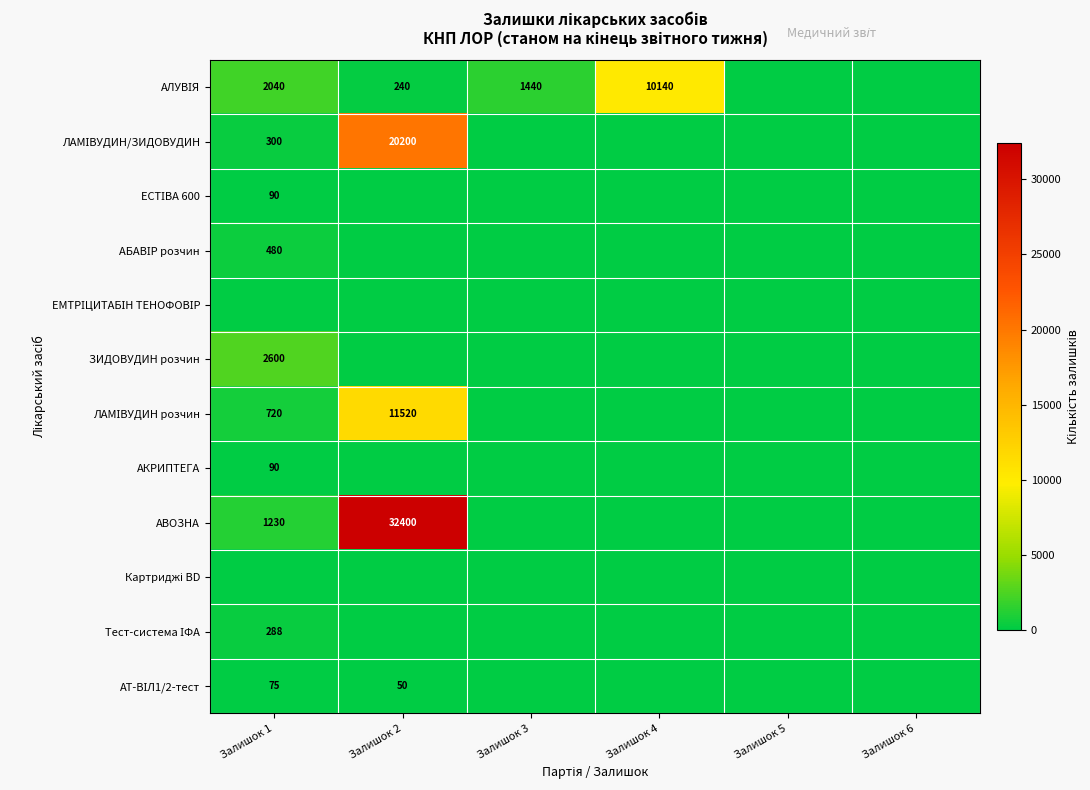

Which series has the widest spread of values?

АВОЗНА